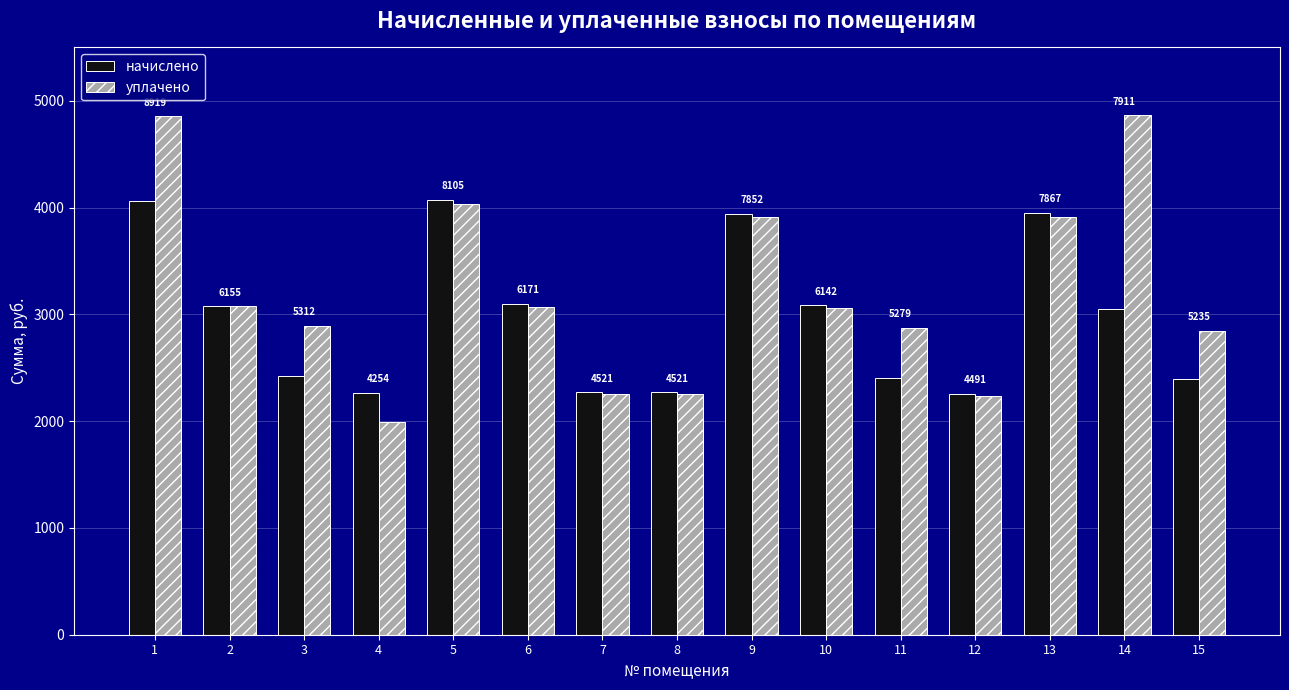

Between 4 and 12, which series saw the biggest shift?

уплачено